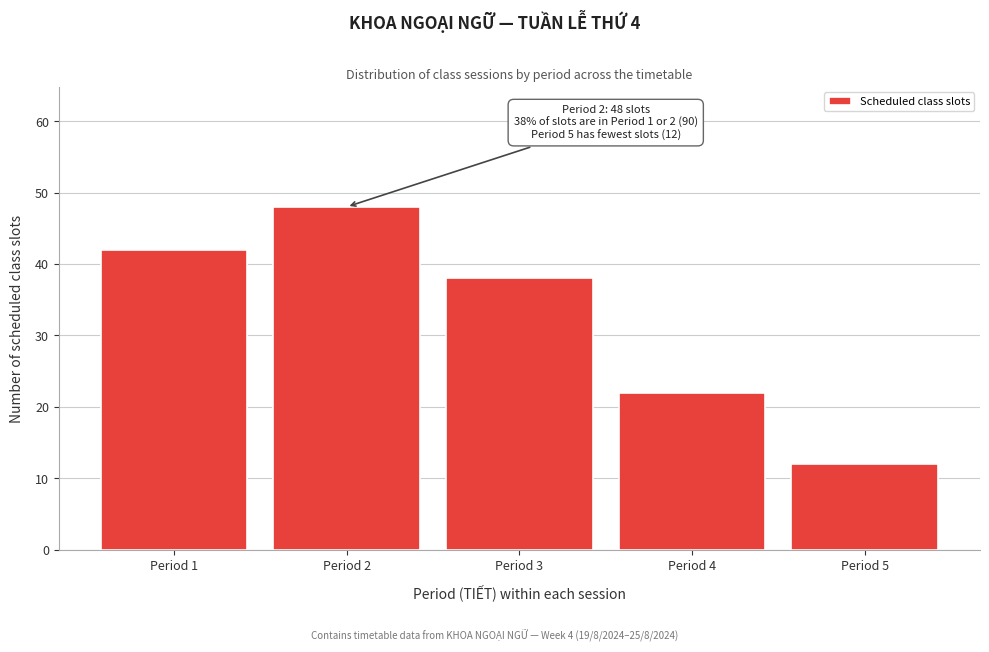

Reading right to left, what are all the values shown in this chart?

12	22	38	48	42